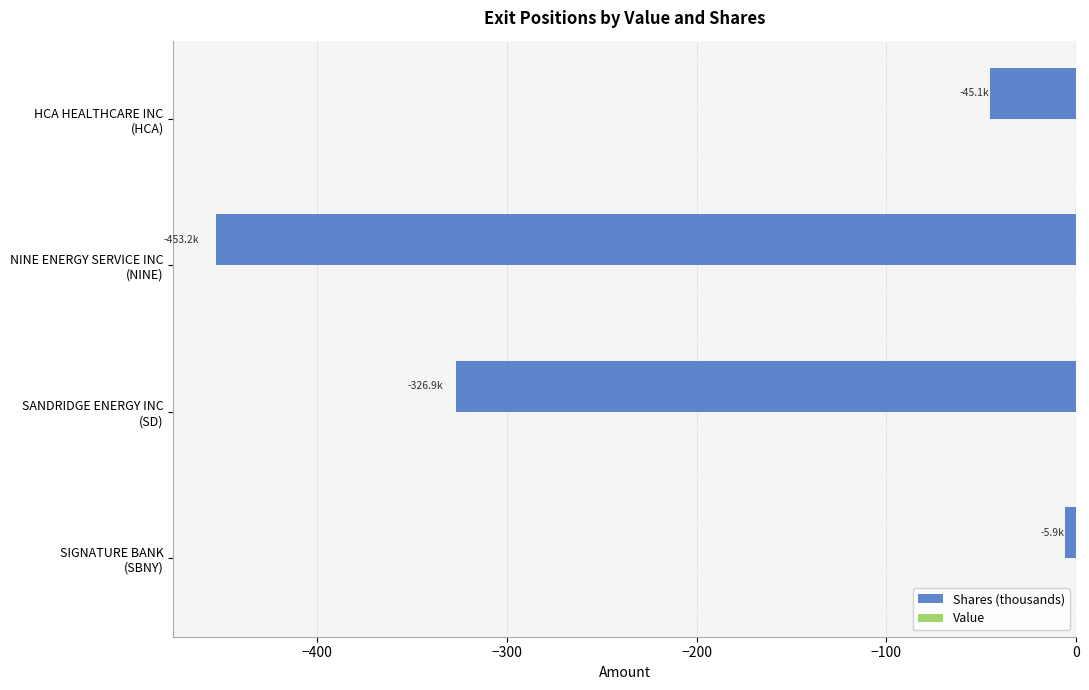

Reading bottom to top, what are all the values shown in this chart?

-5.9	-326.9	-453.2	-45.1